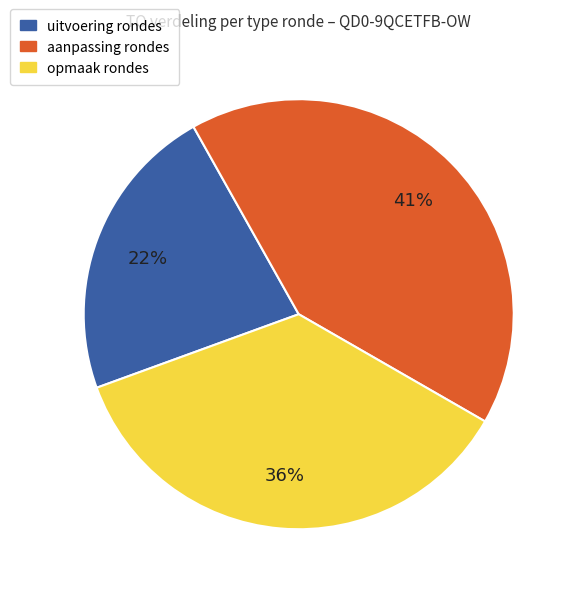

Is there a majority slice in this chart?

No